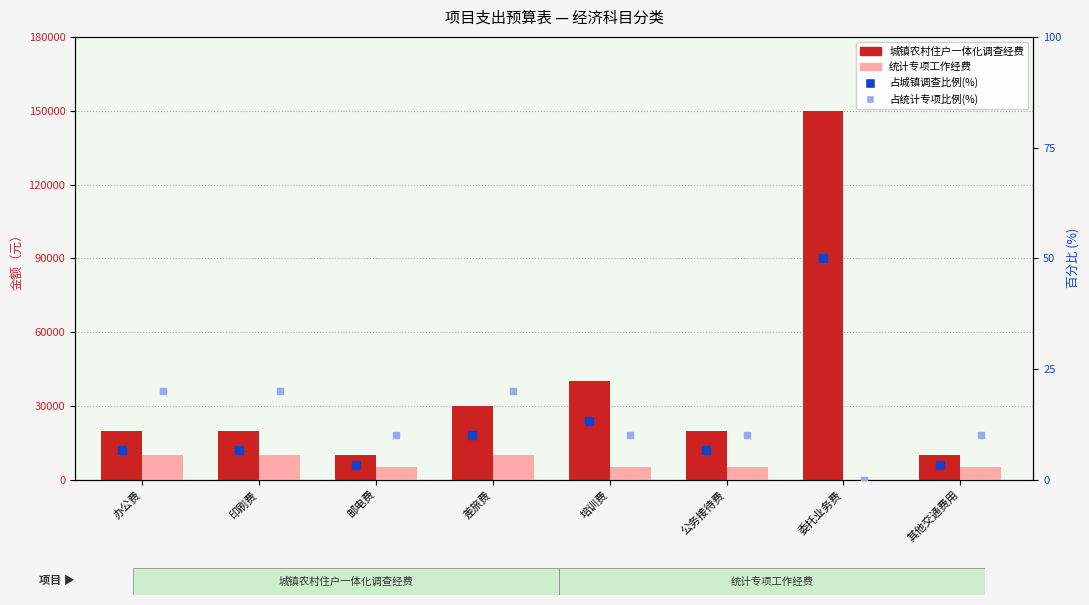

At how many categories does at least one series exceed 5181?

8